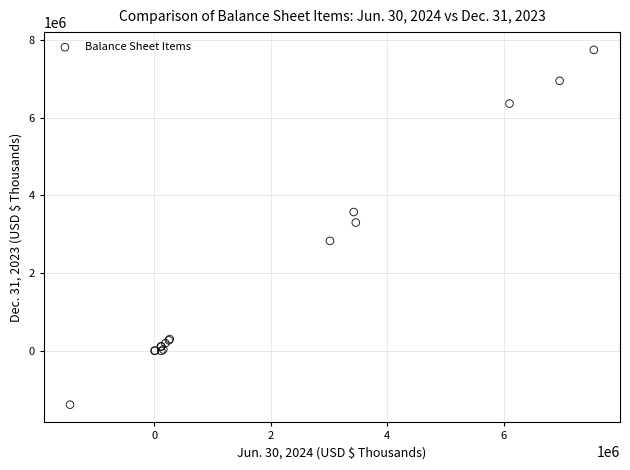

What Y value in the scatter plot is closest to 3179145?

3300223